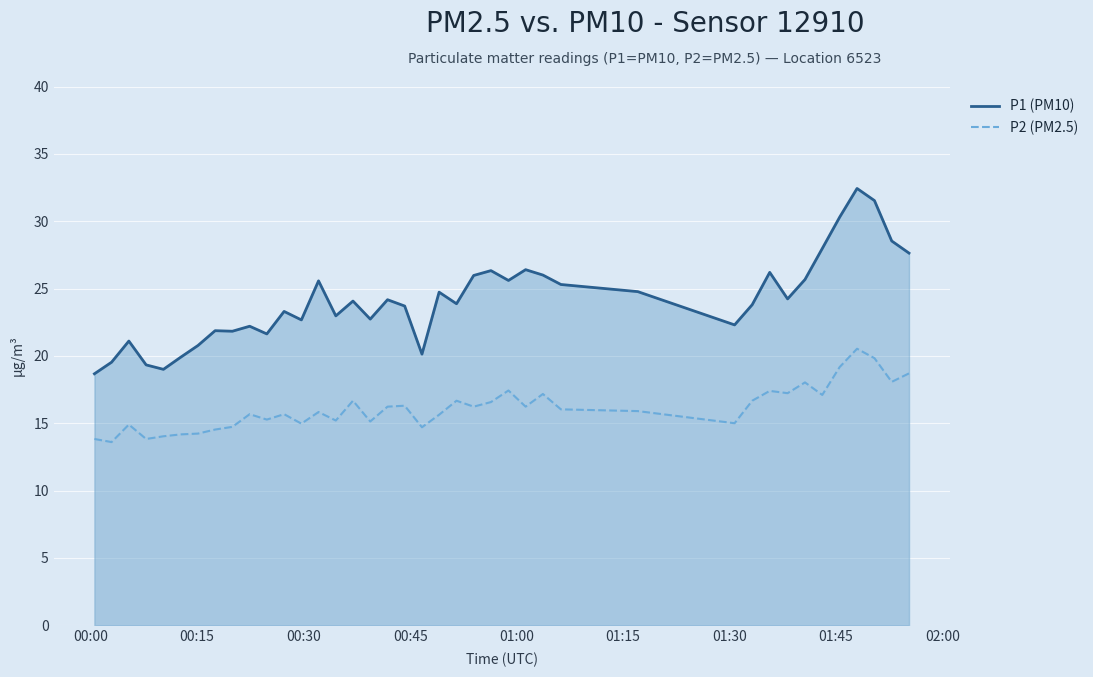

Which series has the widest spread of values?

P1 (PM10)